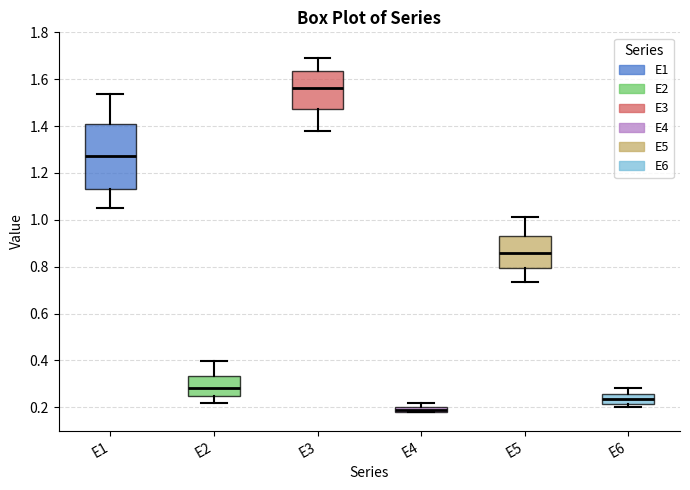

Where does the upper whisker of the box for E3 end on the y-axis? The values are not printed on the chart, so give them approximately, as read against the axis.

1.68